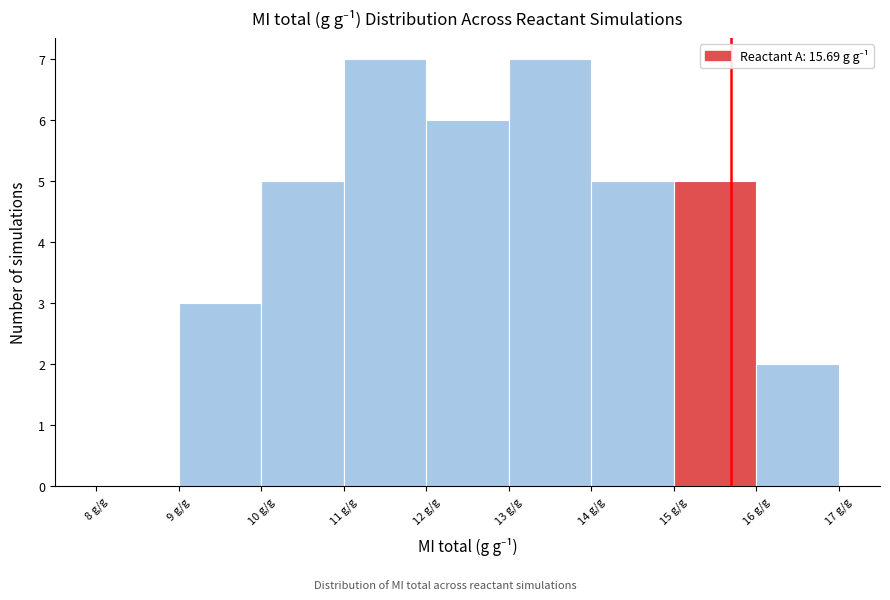

Reading left to right, list every bar in this chart as the range it spans on the x-axis followed by its height. The values are not printed on the chart, so give them approximately, as read against the axis.

8 to 9: 0
9 to 10: 3
10 to 11: 5
11 to 12: 7
12 to 13: 6
13 to 14: 7
14 to 15: 5
15 to 16: 5
16 to 17: 2